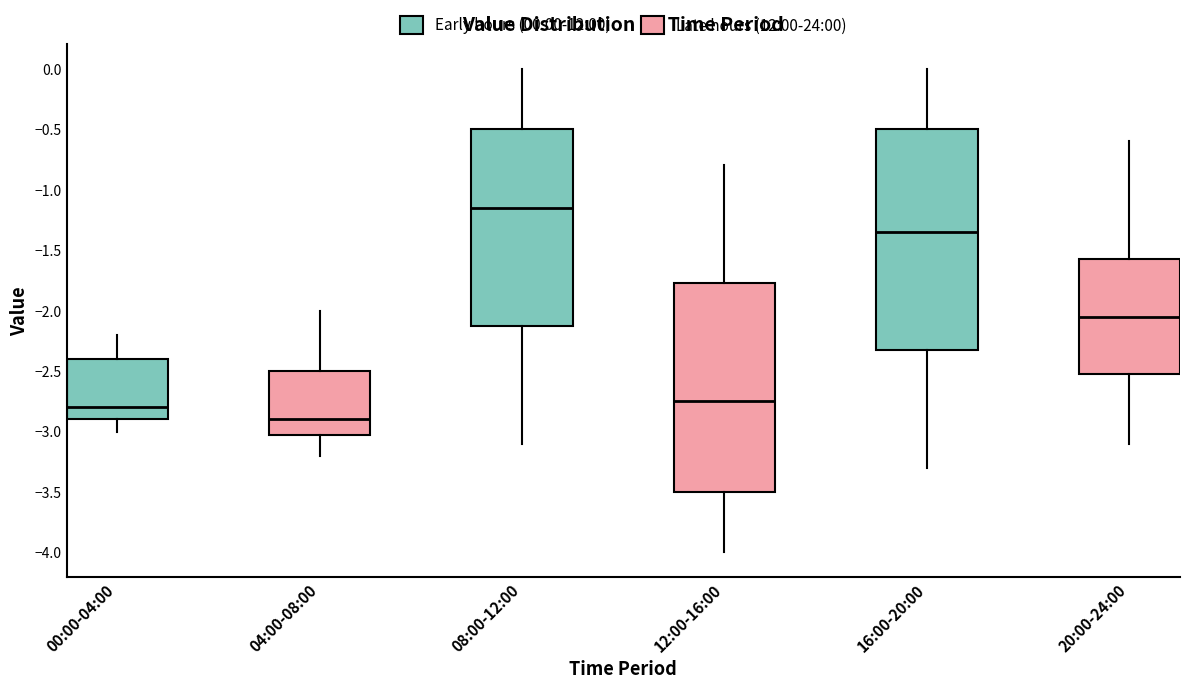

Reading left to right, transcribe this box plot: for each box, give where its median line is, the range the box spans, and where its two whiskers end, as read against the y-axis. The values are not printed on the chart, so give them approximately, as read against the axis.

00:00-04:00: median -2.80, box -2.90 to -2.40, whiskers -3.00 to -2.20
04:00-08:00: median -2.90, box -3.00 to -2.50, whiskers -3.20 to -2.00
08:00-12:00: median -1.15, box -2.10 to -0.50, whiskers -3.10 to 0.00
12:00-16:00: median -2.75, box -3.50 to -1.75, whiskers -4.00 to -0.80
16:00-20:00: median -1.35, box -2.30 to -0.50, whiskers -3.30 to 0.00
20:00-24:00: median -2.05, box -2.50 to -1.55, whiskers -3.10 to -0.60